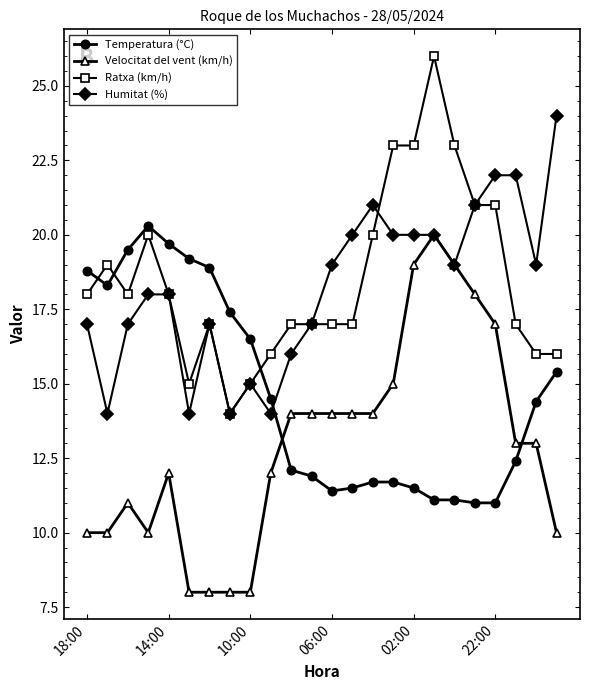

What is the difference between the maximum and minimum values in the Humitat (%) series?

10.0